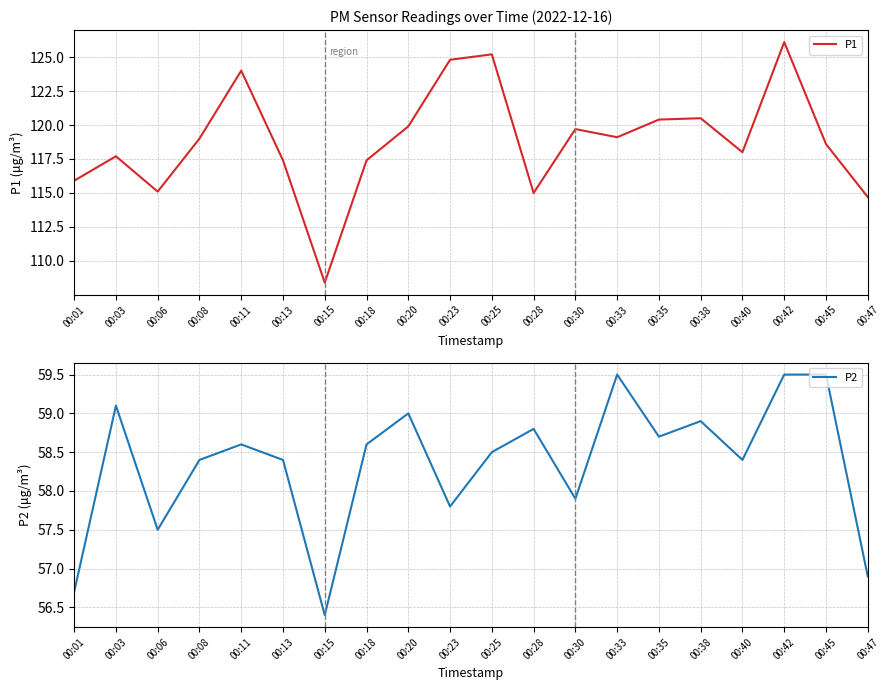

True or false: P1 has more than 2 interior local peaks.

True